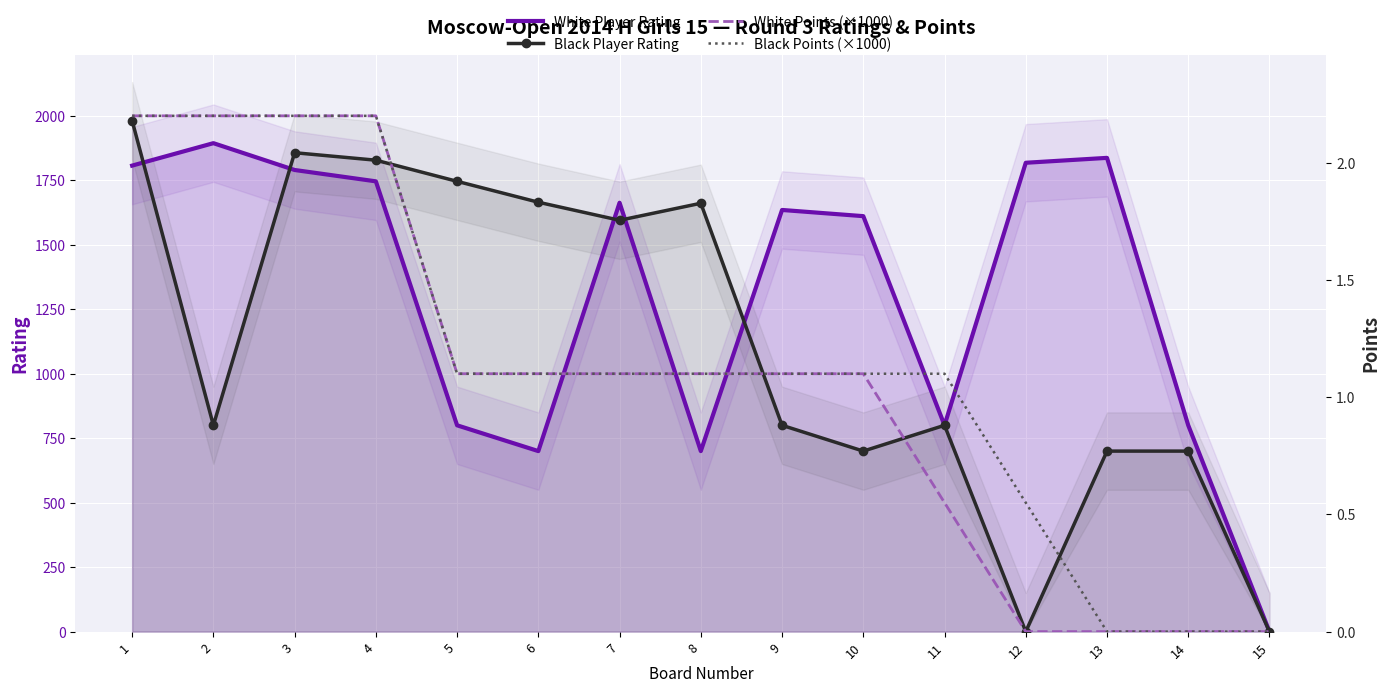

At which label is Black Player Rating closest to 990?

2